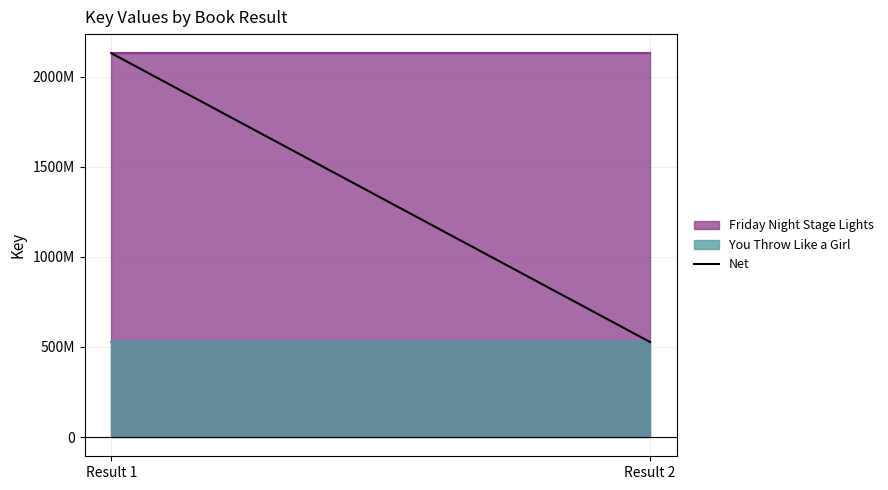

Does the chart have visible grid lines?

Yes